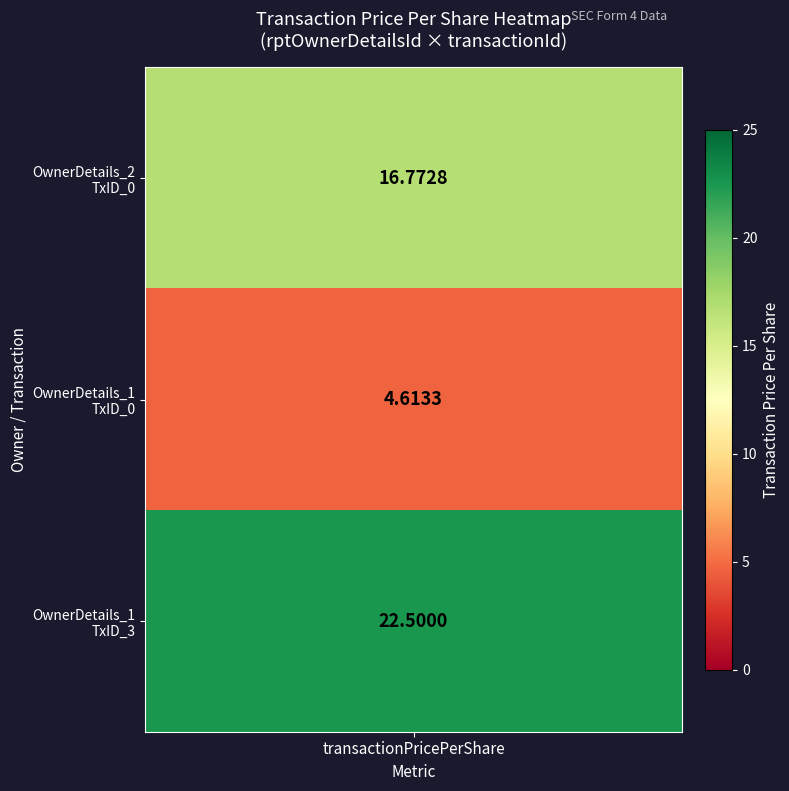

True or false: 0 has a value of 16.8 at 0.

True